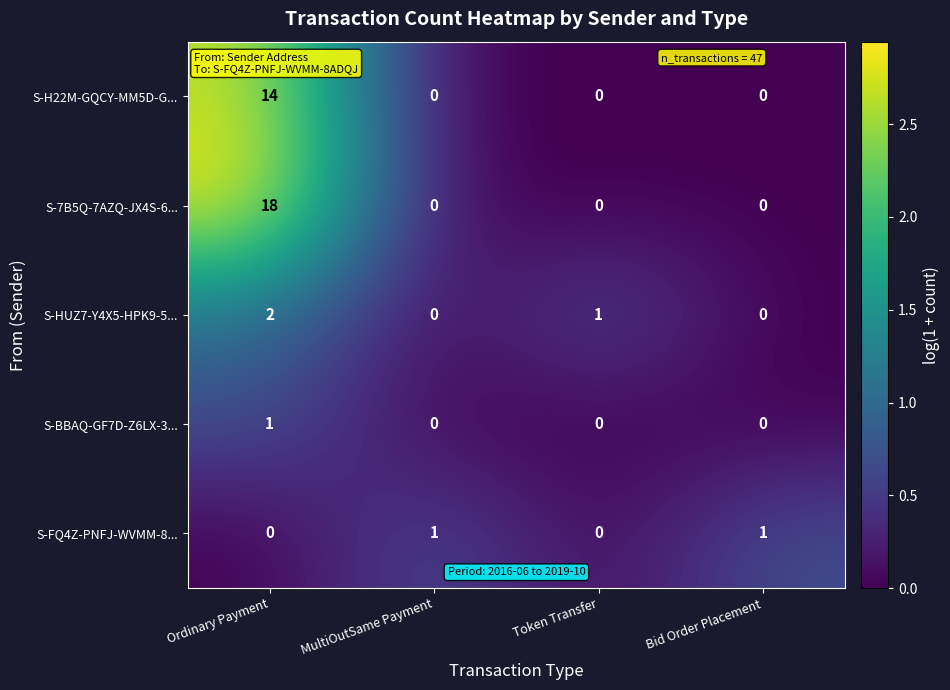

What is the difference between the highest and lowest values at Ordinary Payment?

18